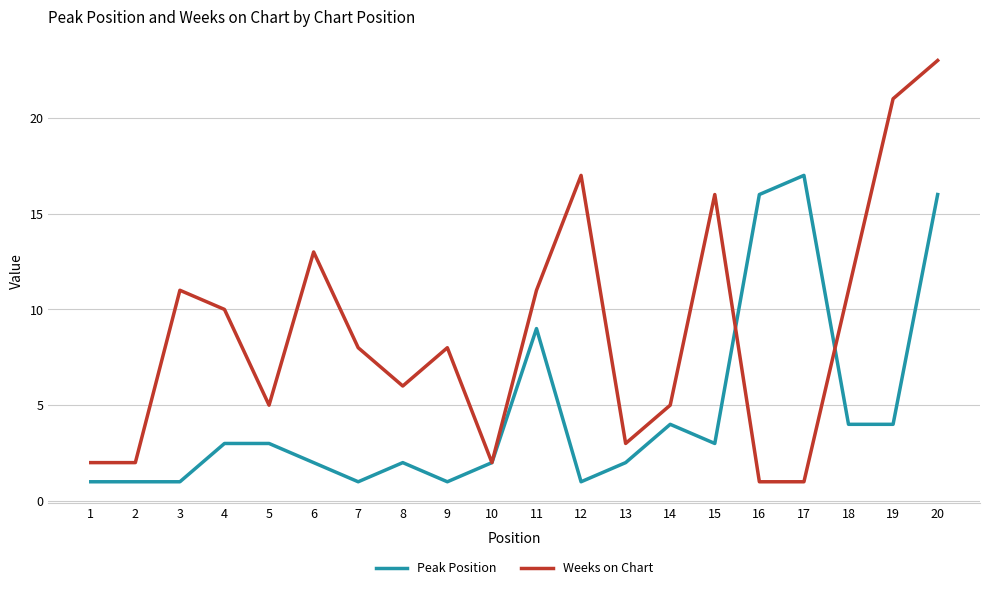

At which category does the chart reach its peak across all series?

20